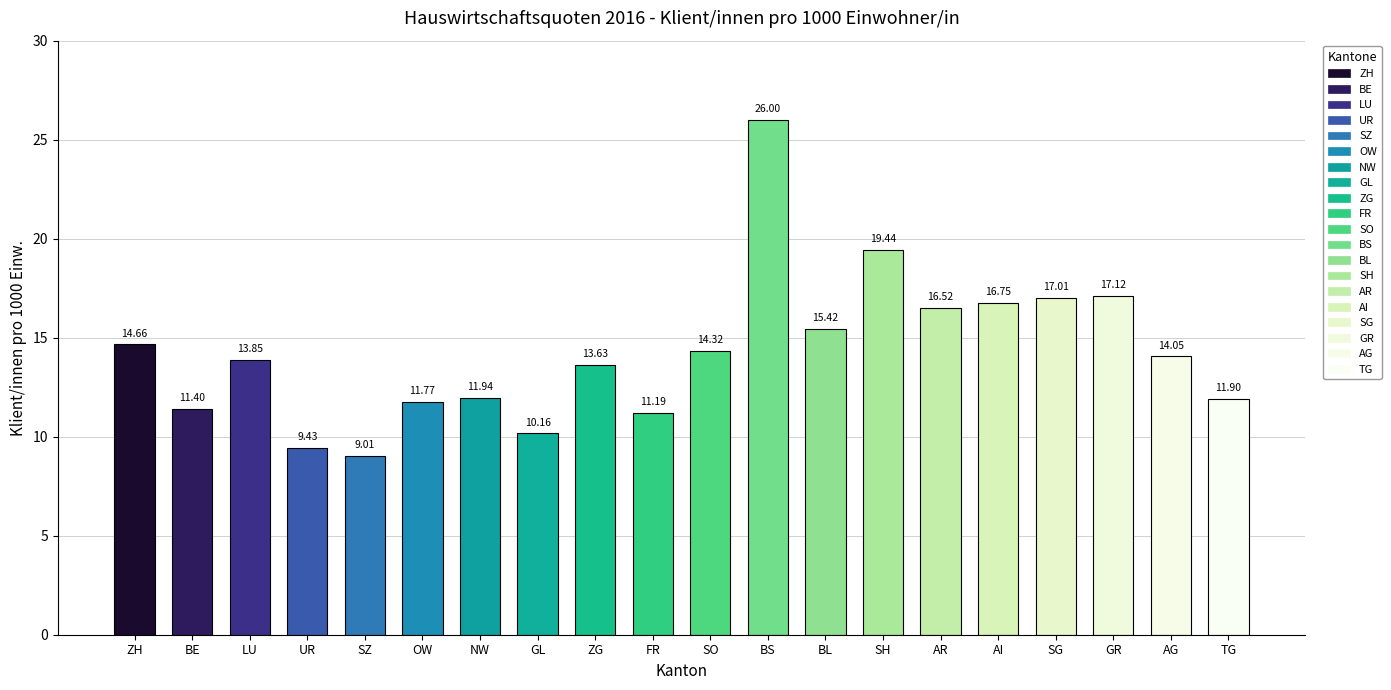

Reading left to right, list all the values displayed in this chart.

14.7	11.4	13.9	9.4	9.0	11.8	11.9	10.2	13.6	11.2	14.3	26.0	15.4	19.4	16.5	16.7	17.0	17.1	14.1	11.9